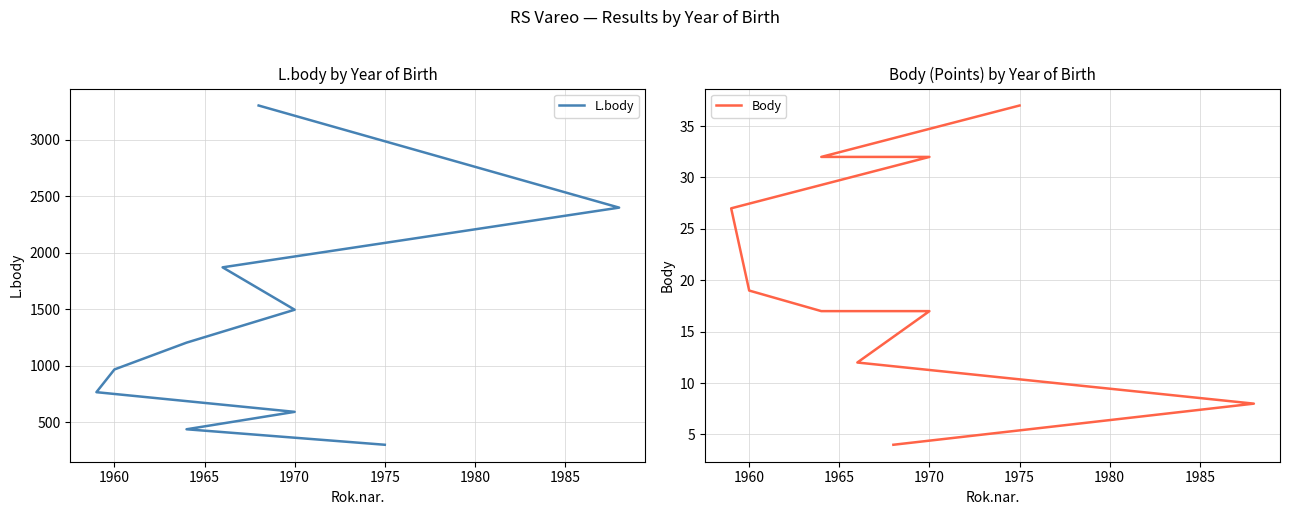

Which series has the largest range (max minus min)?

L.body